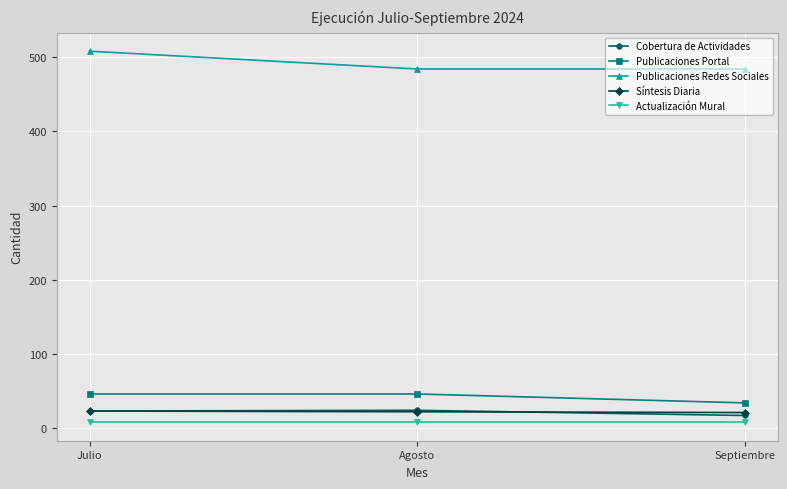

Is the value of Síntesis Diaria at Julio greater than the value of Publicaciones Redes Sociales at Julio?

No